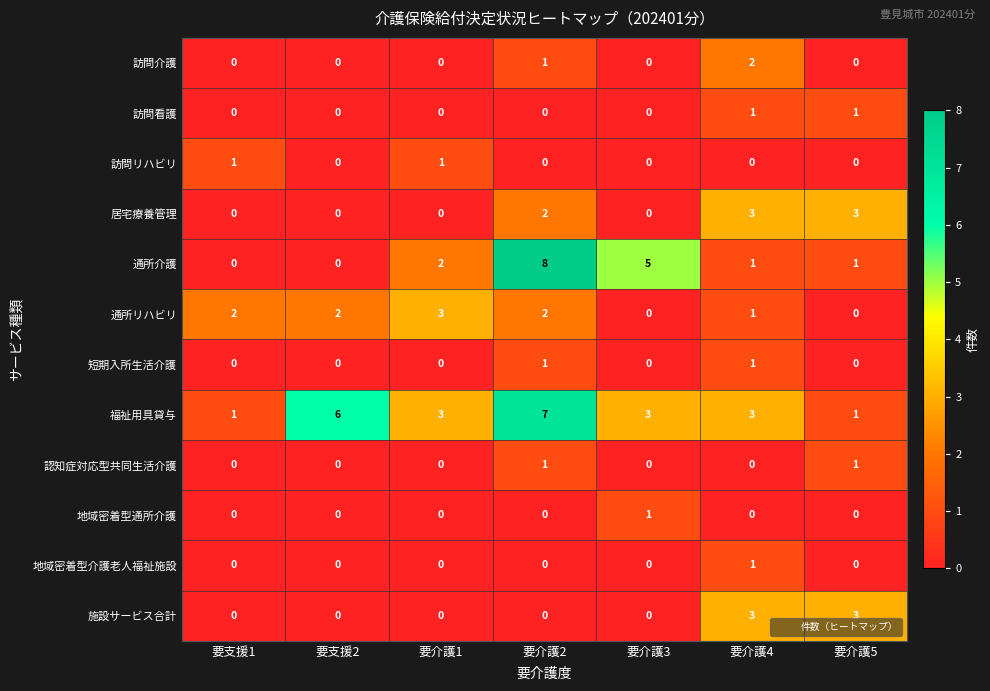

At which category is the sum across all series the highest?

要介護2